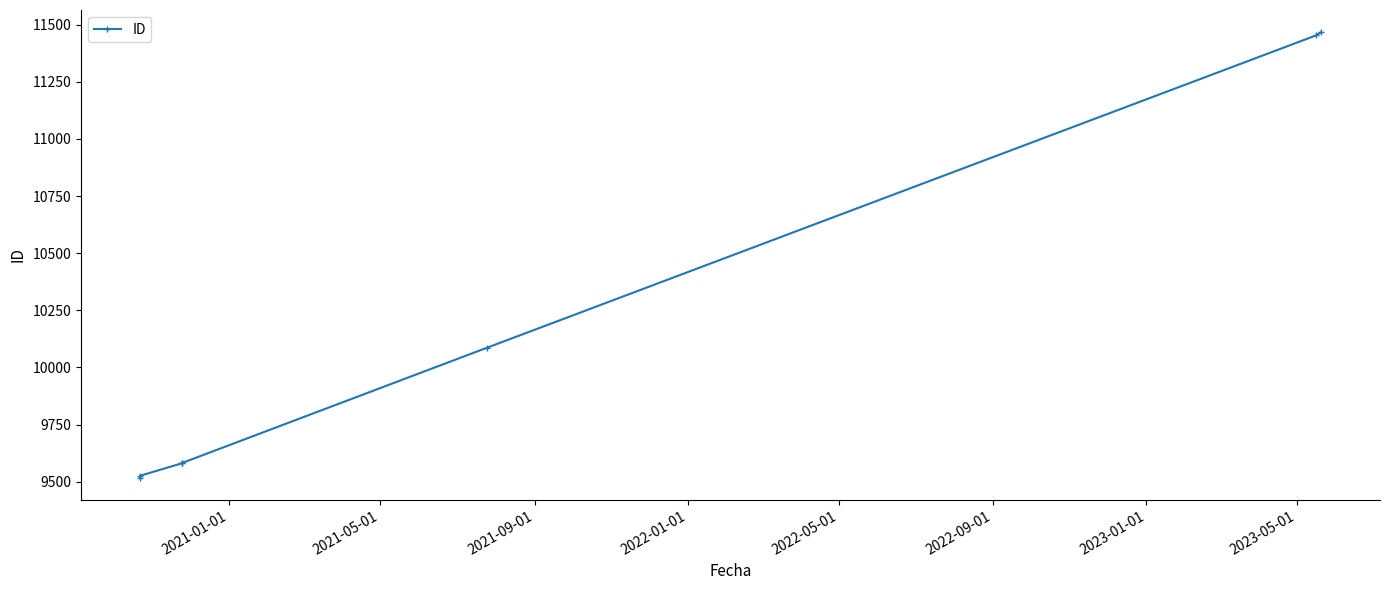

What is the value of the 7th point from the left?

11467